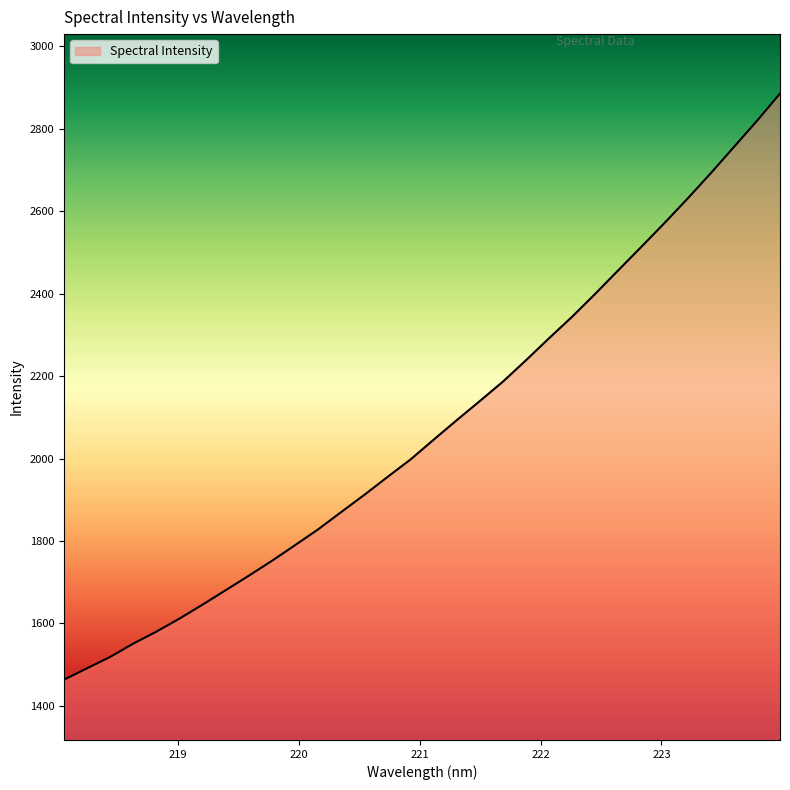

What is the maximum value shown in the chart?

2885.6